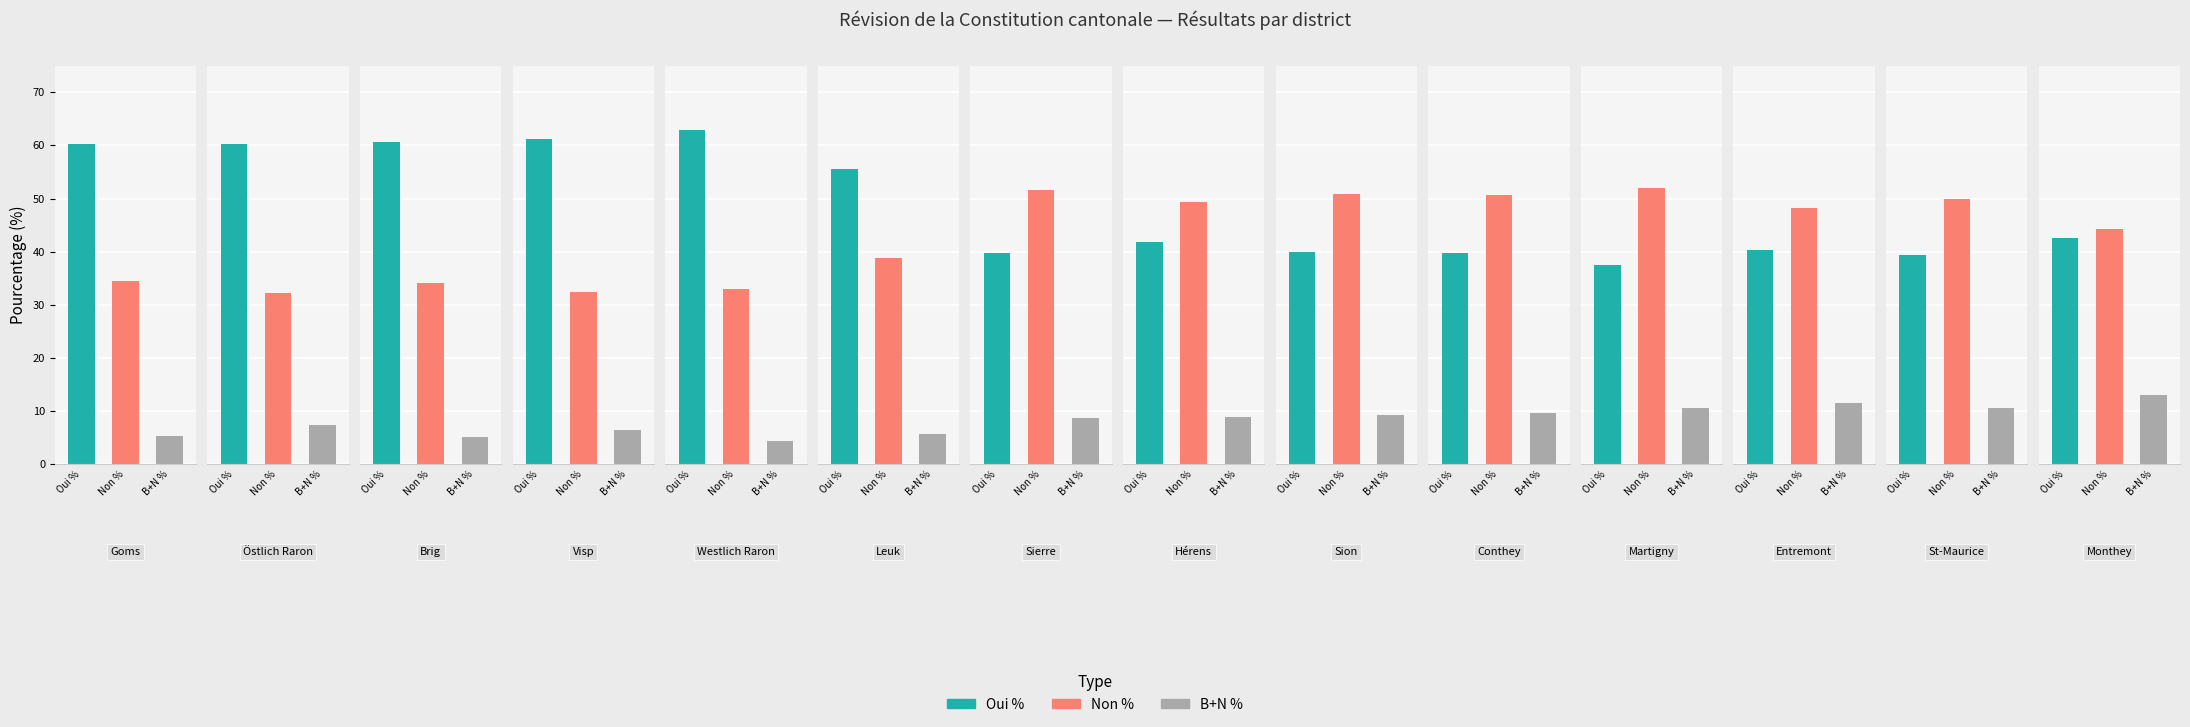

What is the smallest value displayed?

4.3